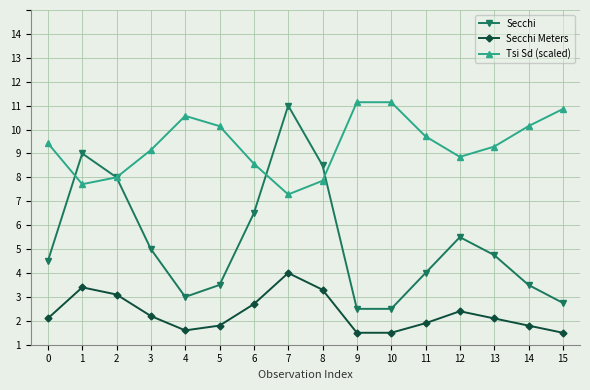

True or false: Secchi has a value of 1.2 at 4.

False